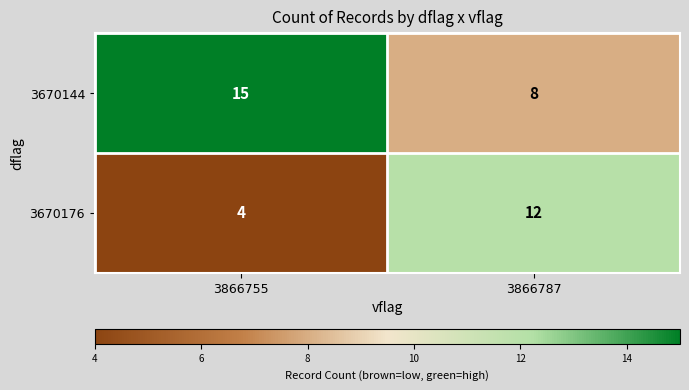

What is the approximate value of 3670144 at 3866755?

15